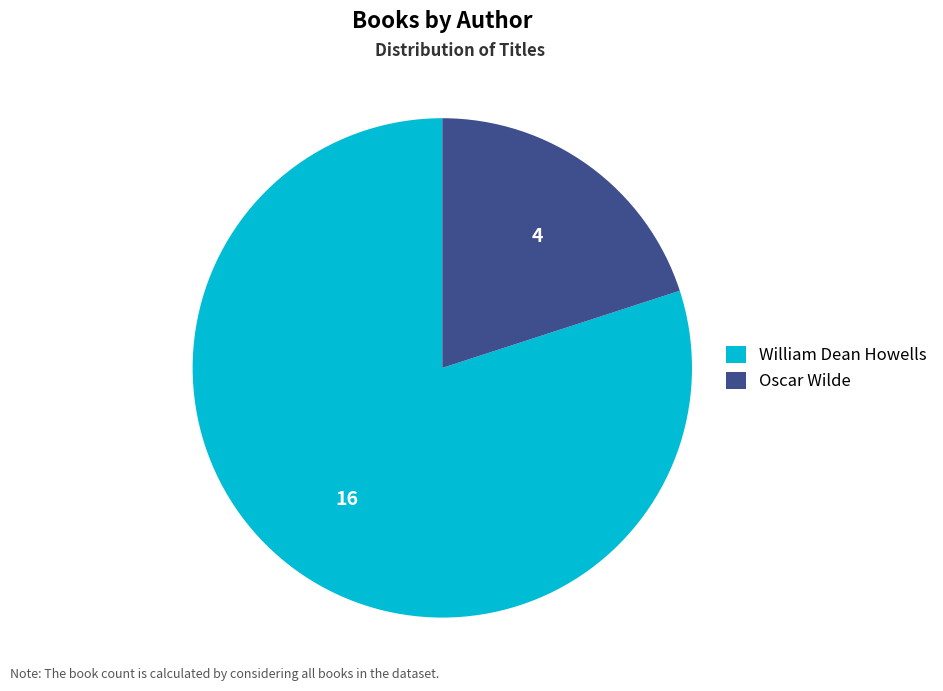

Is there a majority slice in this chart?

Yes